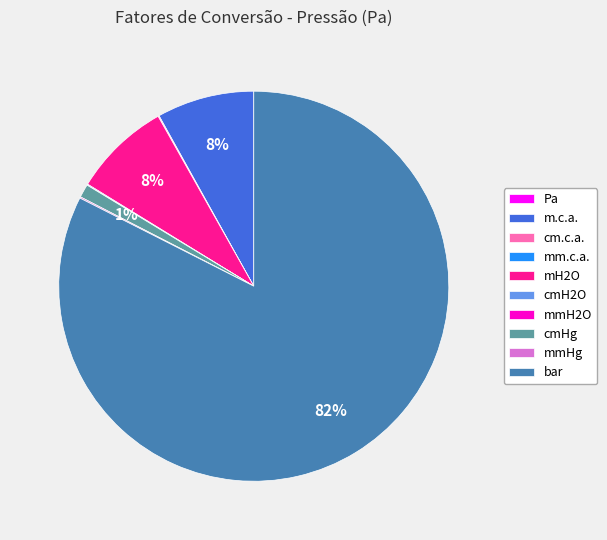

Is it true that cmHg is 1% of the pie?

True